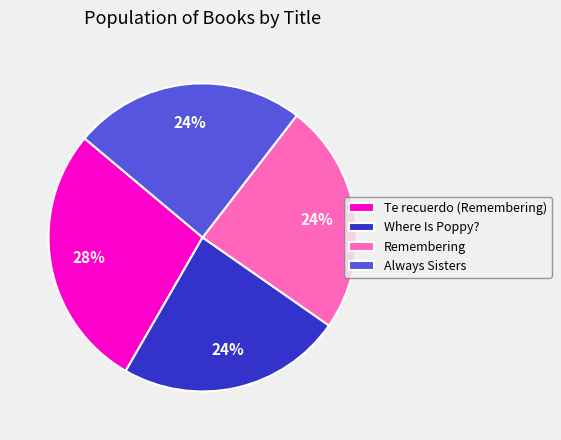

How many slices are in this pie chart?

4